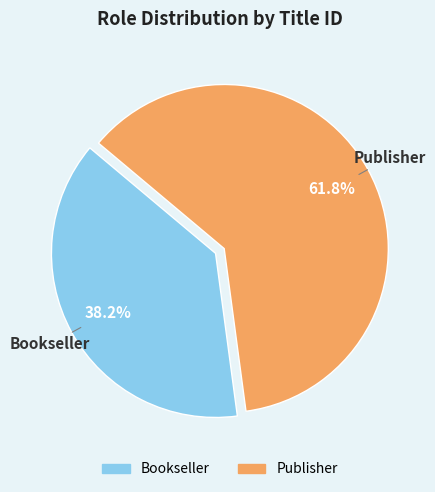

To the nearest percent, what percentage of the pie is Publisher?

62%